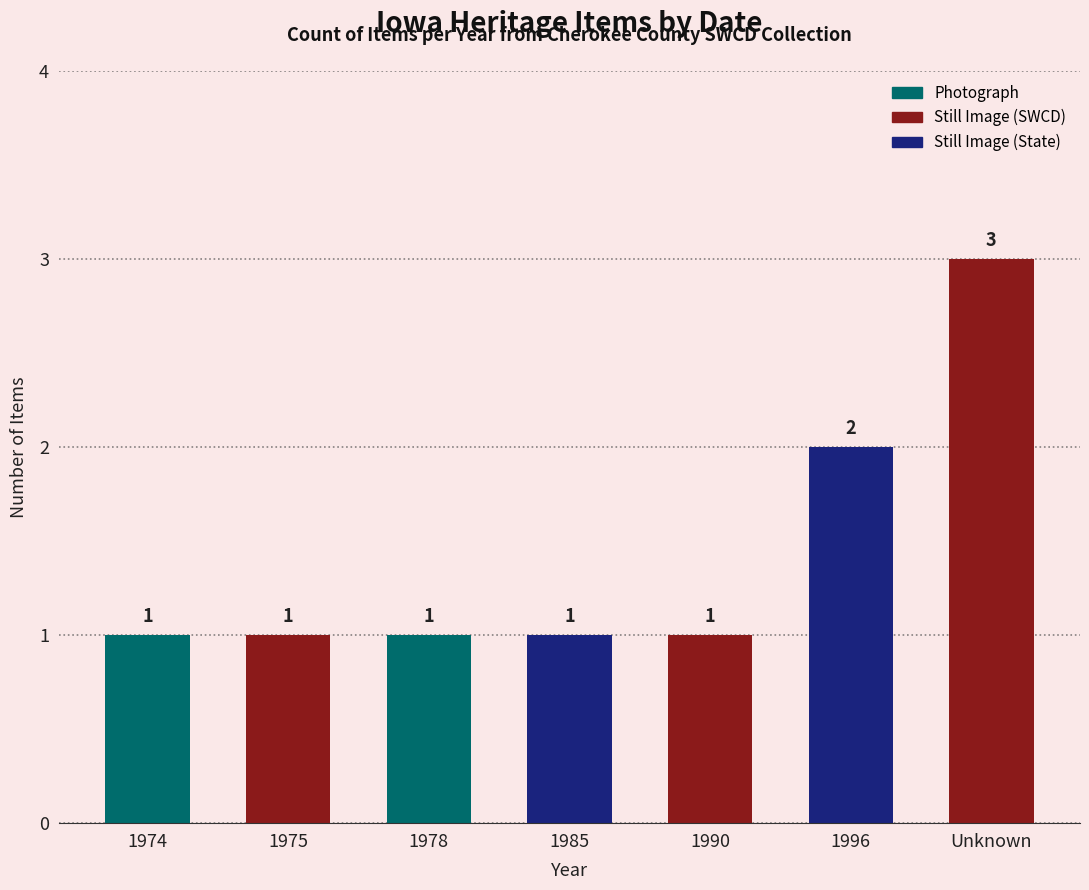

Reading right to left, transcribe all the data shown in this chart.

3	2	1	1	1	1	1